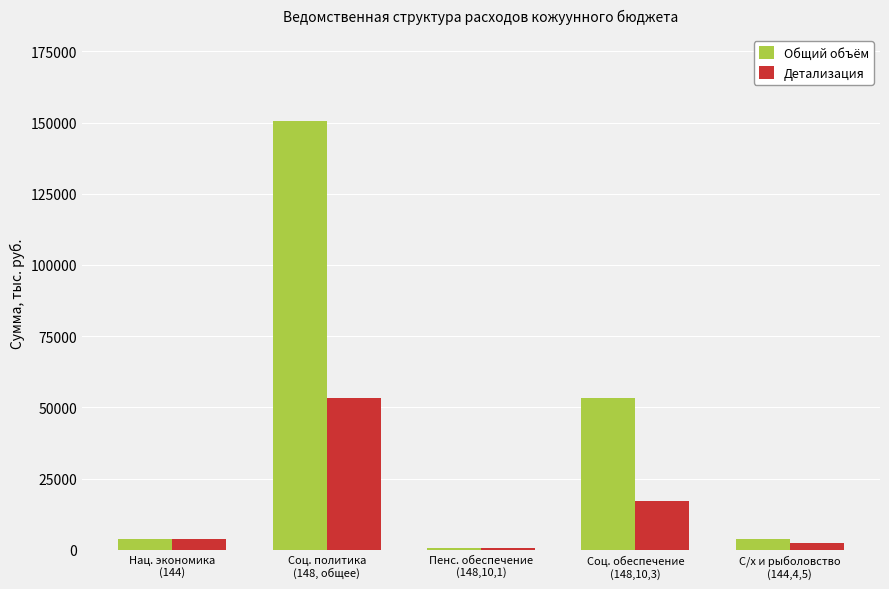

What is the minimum value for Детализация?

744.0